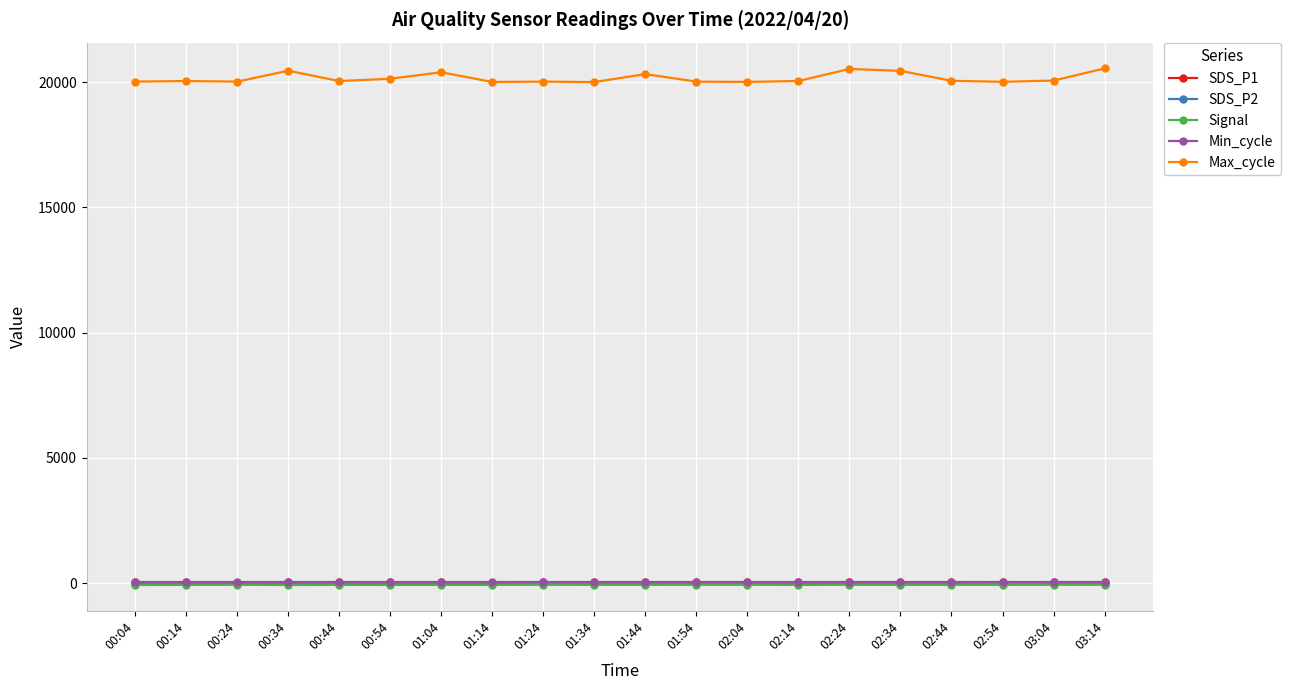

Which series has the largest range (max minus min)?

Max_cycle